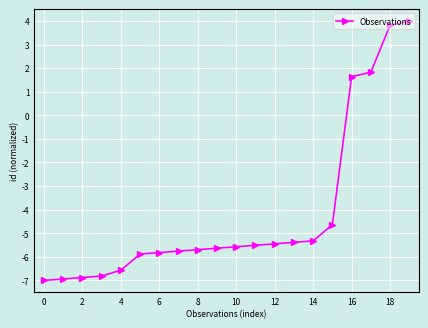

What is the value of the 5th point from the left?

-6.6